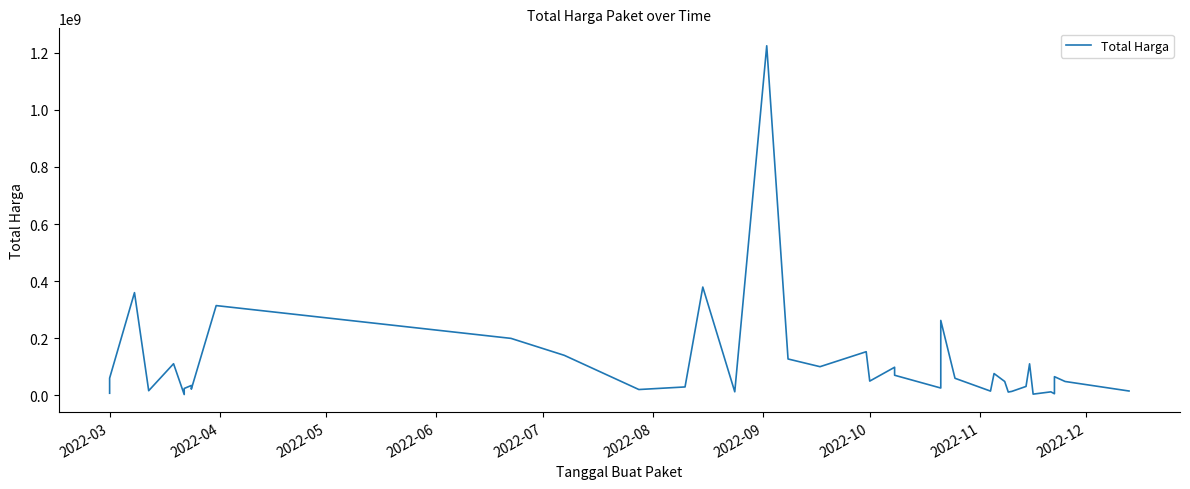

How many points are higher than both their immediate neighbors (excluding endpoints)?

13